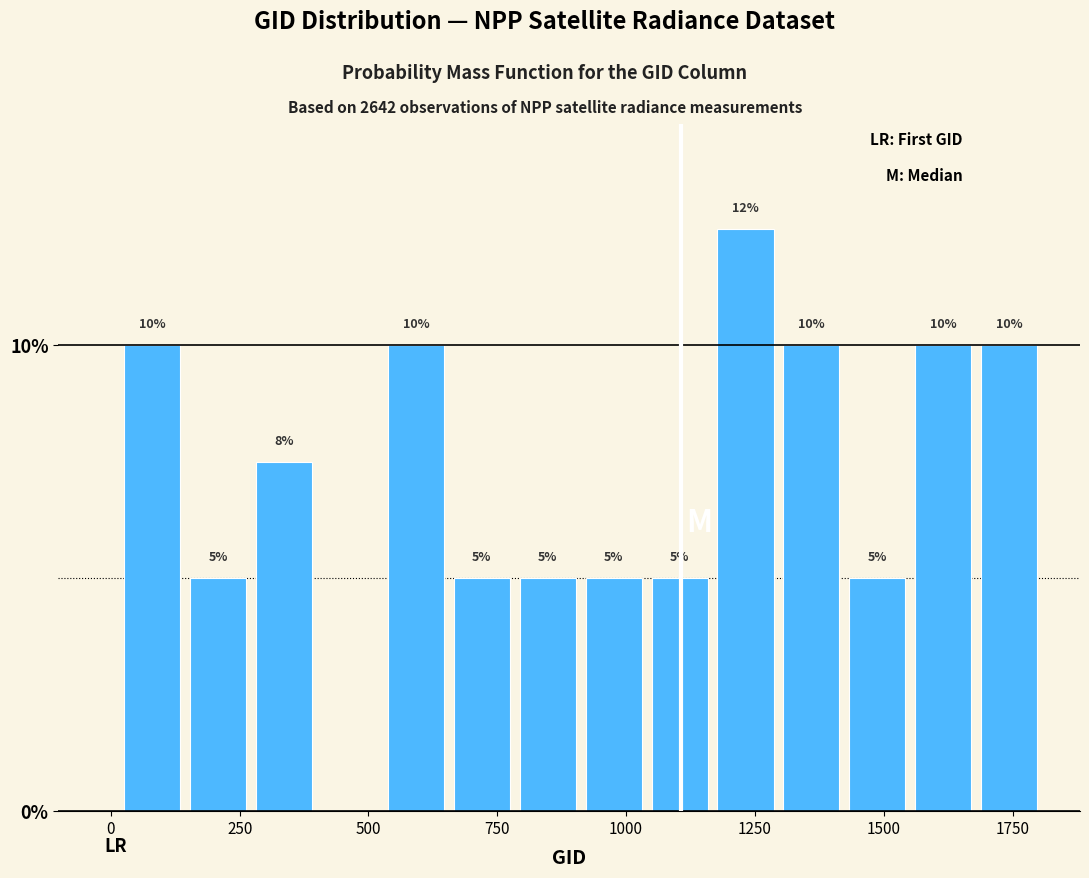

Around what value on the x-axis is the tallest bar? Give the approximate position of its centre, as read against the axis.

1250